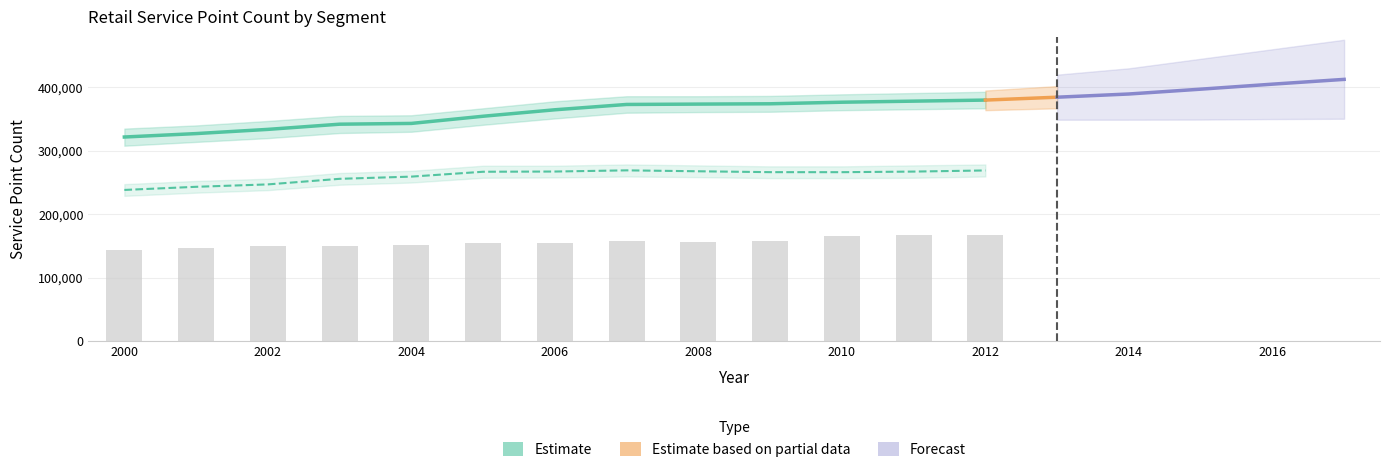

At which category is the sum across all series the highest?

2012